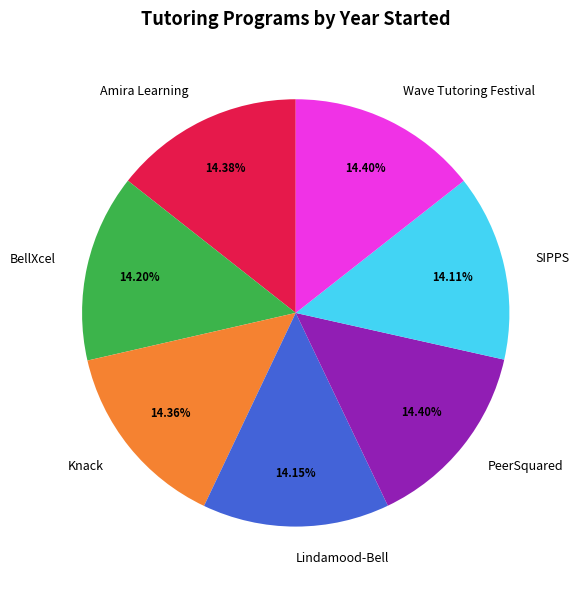

Is it true that PeerSquared is 14% of the pie?

True